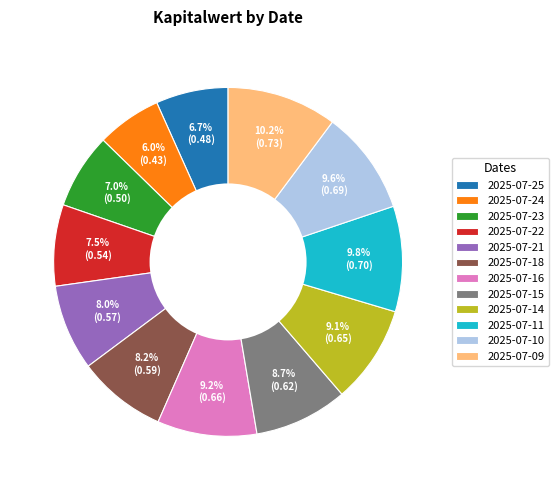

True or false: 2025-07-24 accounts for 6% of the total.

True